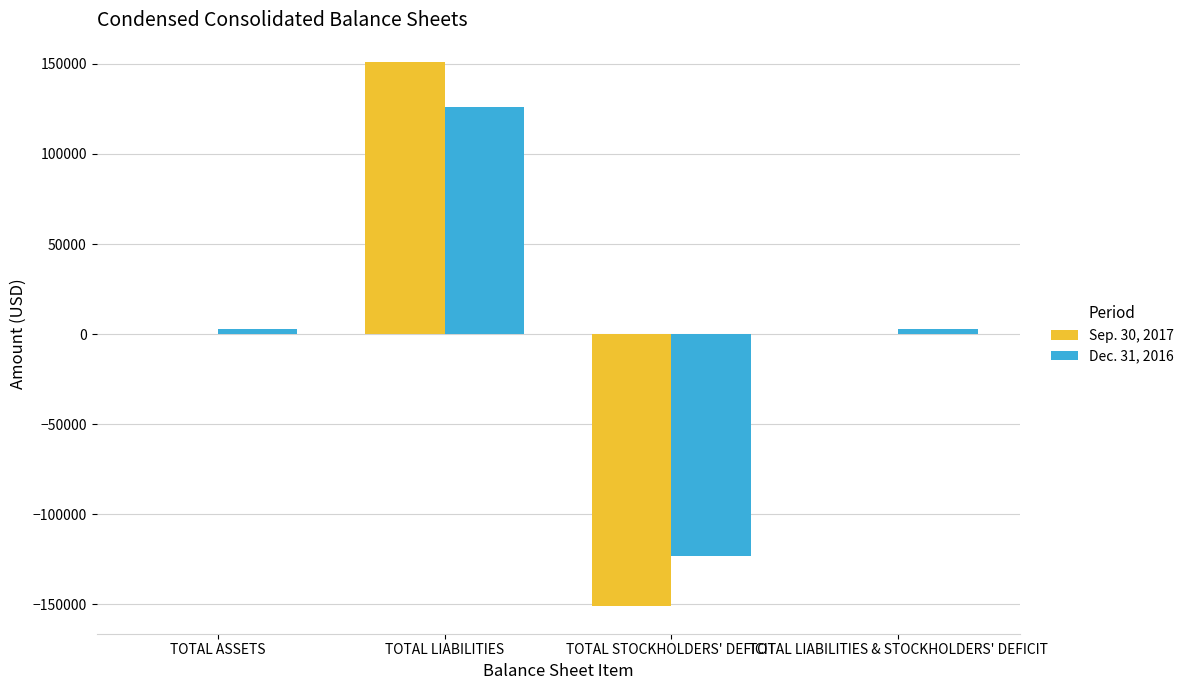

How many categories are shown in the chart?

4